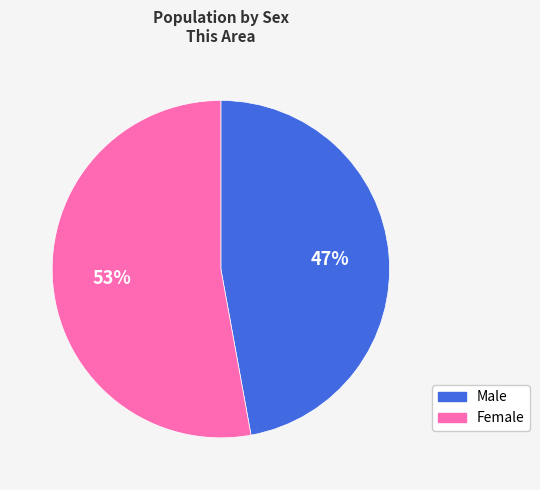

To the nearest percent, what is the combined percentage of Female and Male?

100%